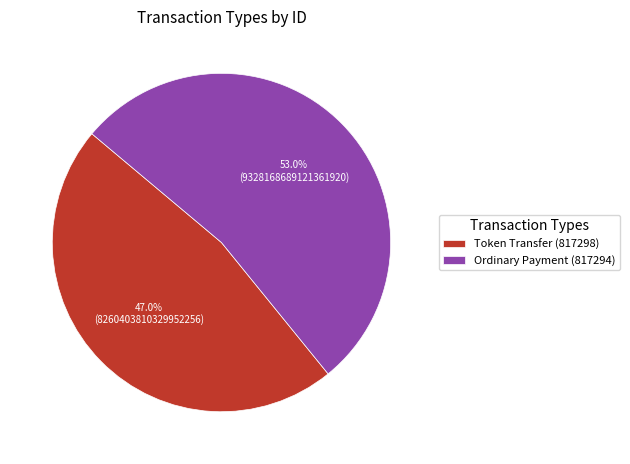

Which category has the smallest portion of the pie?

Token Transfer (817298)